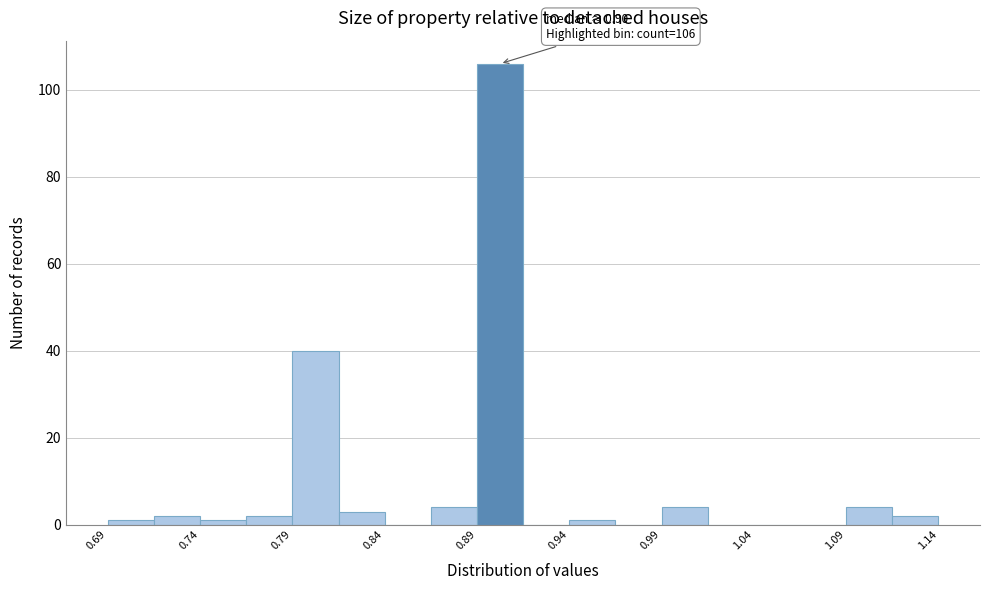

Over which range of the x-axis is the bar tallest?

0.890 to 0.915